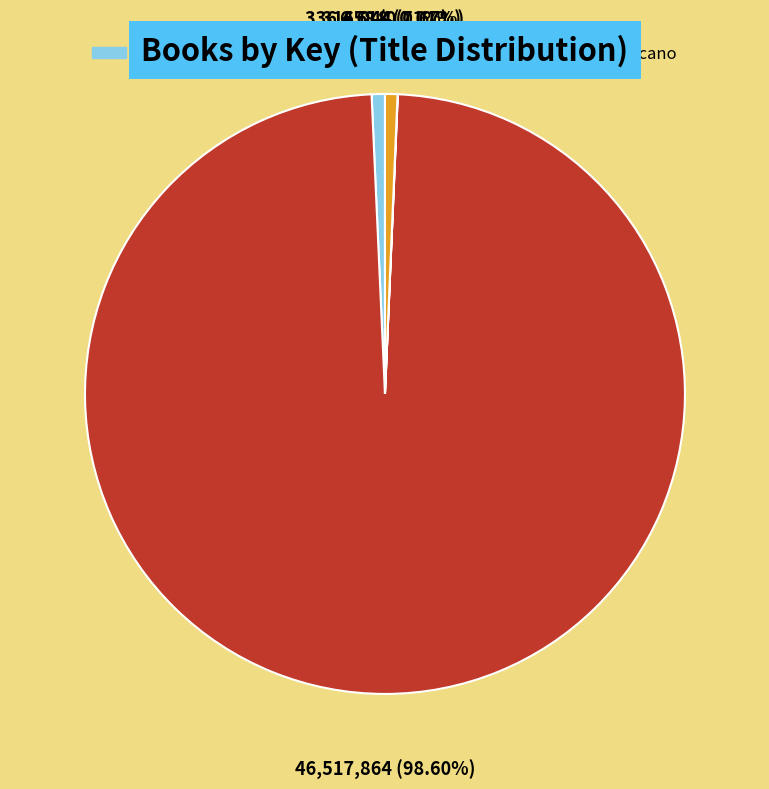

What percentage is NOT represented by Forge?

1.4%